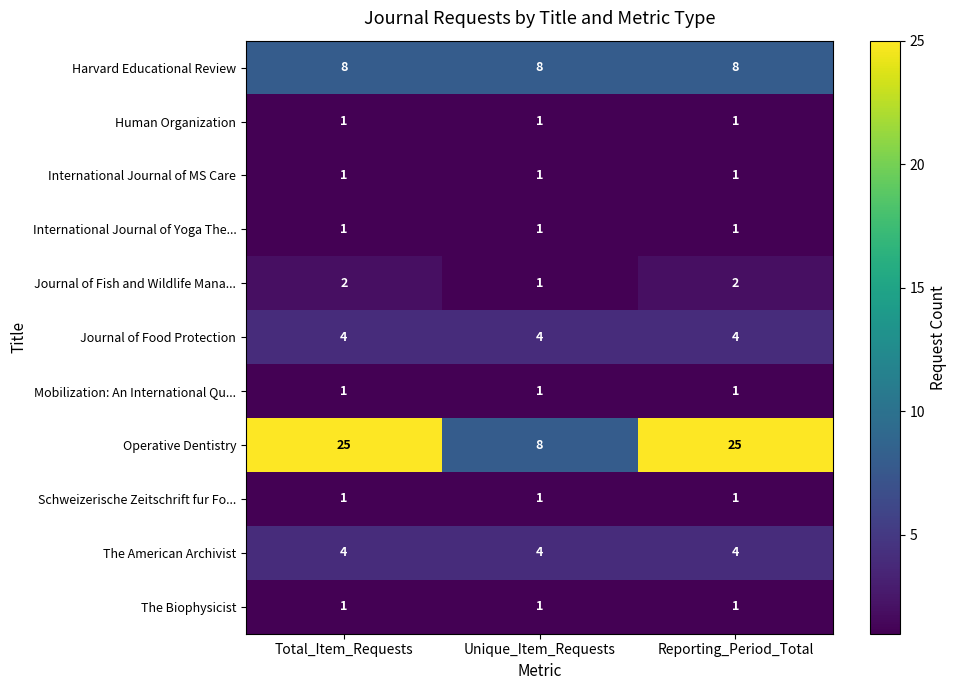

The Journal of Food Protection series shows 2 at Unique_Item_Requests. True or false?

False